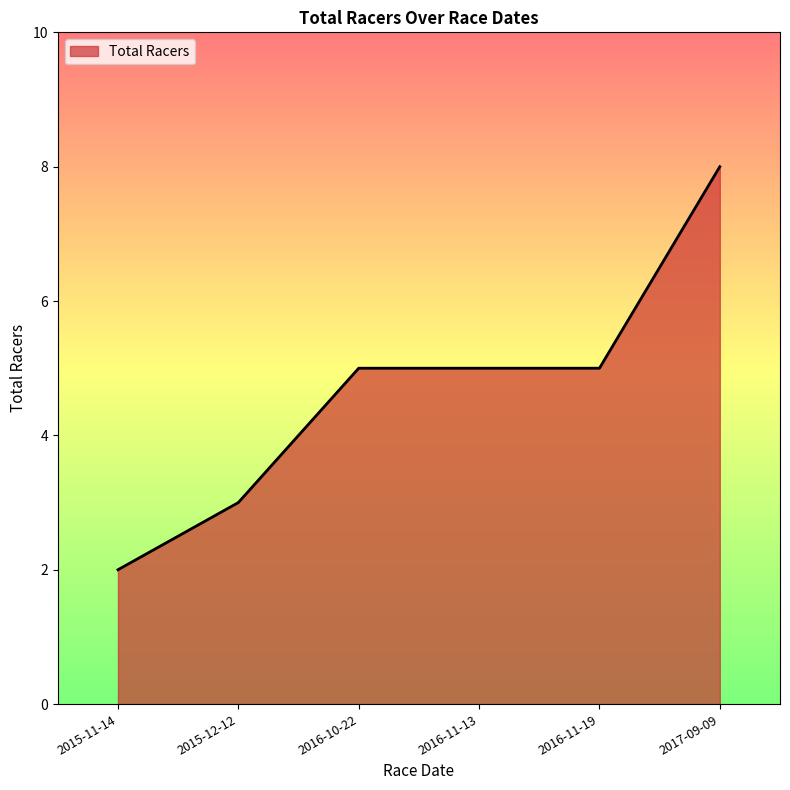

Which category has the highest value across all series?

2017-09-09